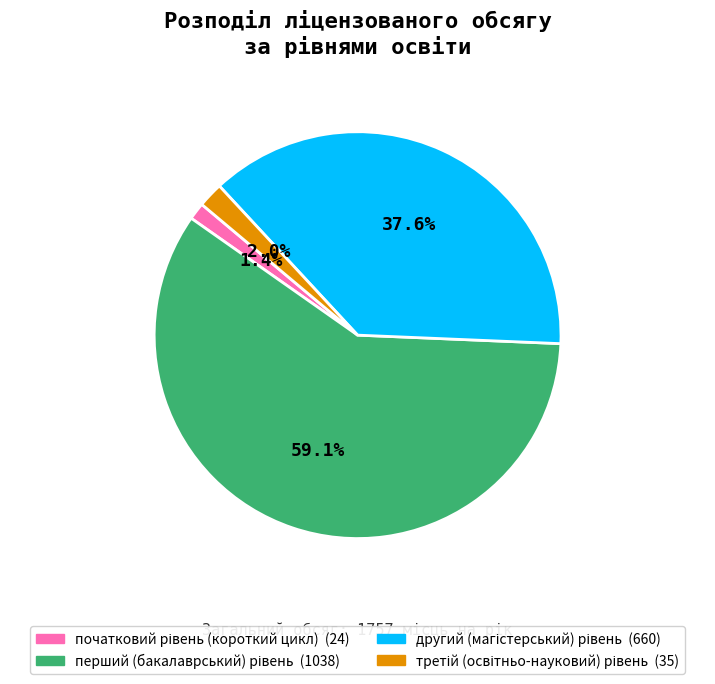

Does any single category account for the majority?

Yes